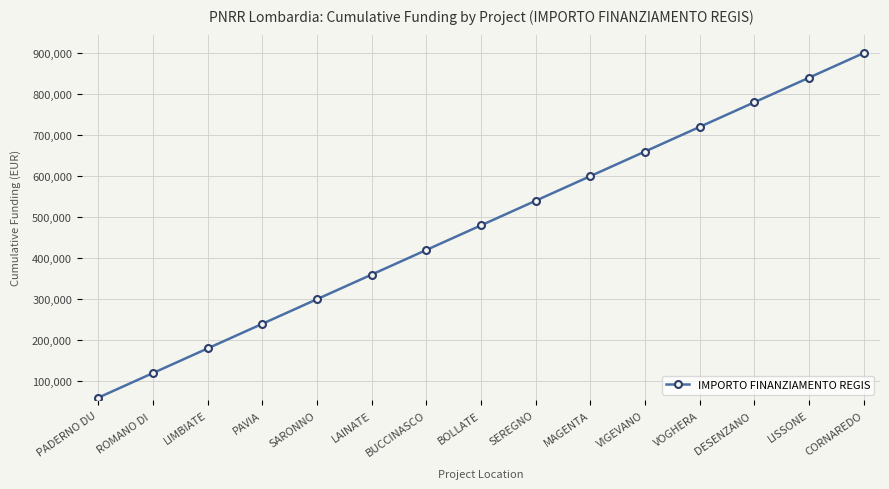

How many lines are shown in the chart?

1